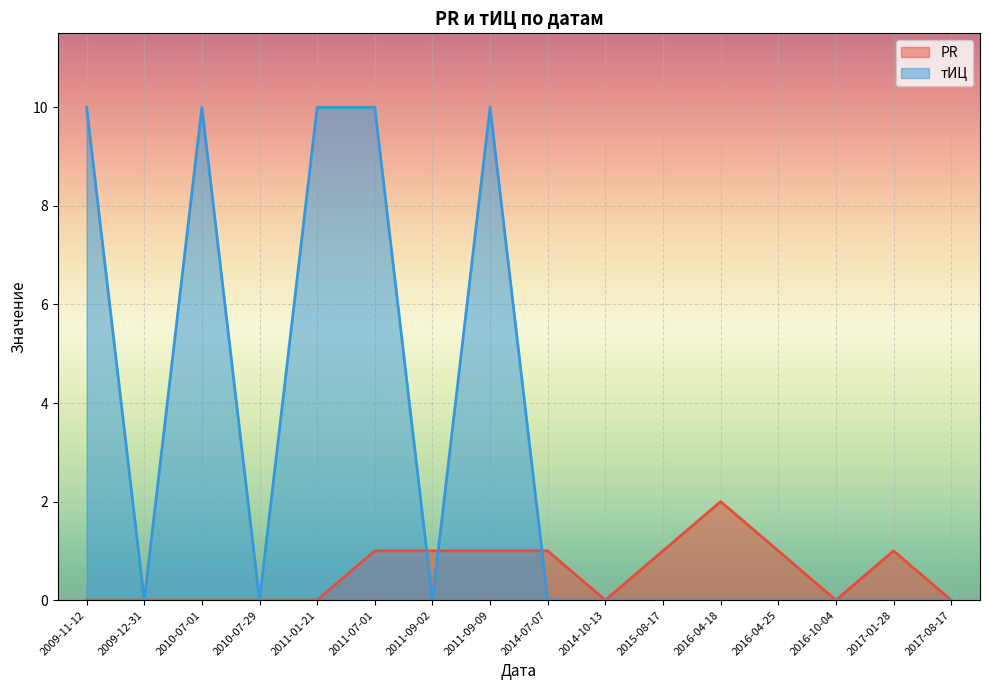

At which label does PR reach its peak?

2016-04-18